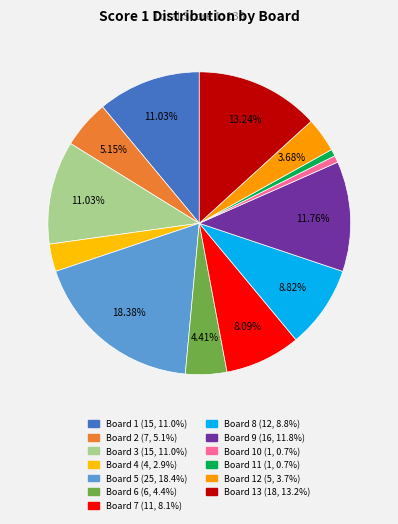

Rank the categories by value from lowest to highest.

Board 10, Board 11, Board 4, Board 12, Board 6, Board 2, Board 7, Board 8, Board 1, Board 3, Board 9, Board 13, Board 5